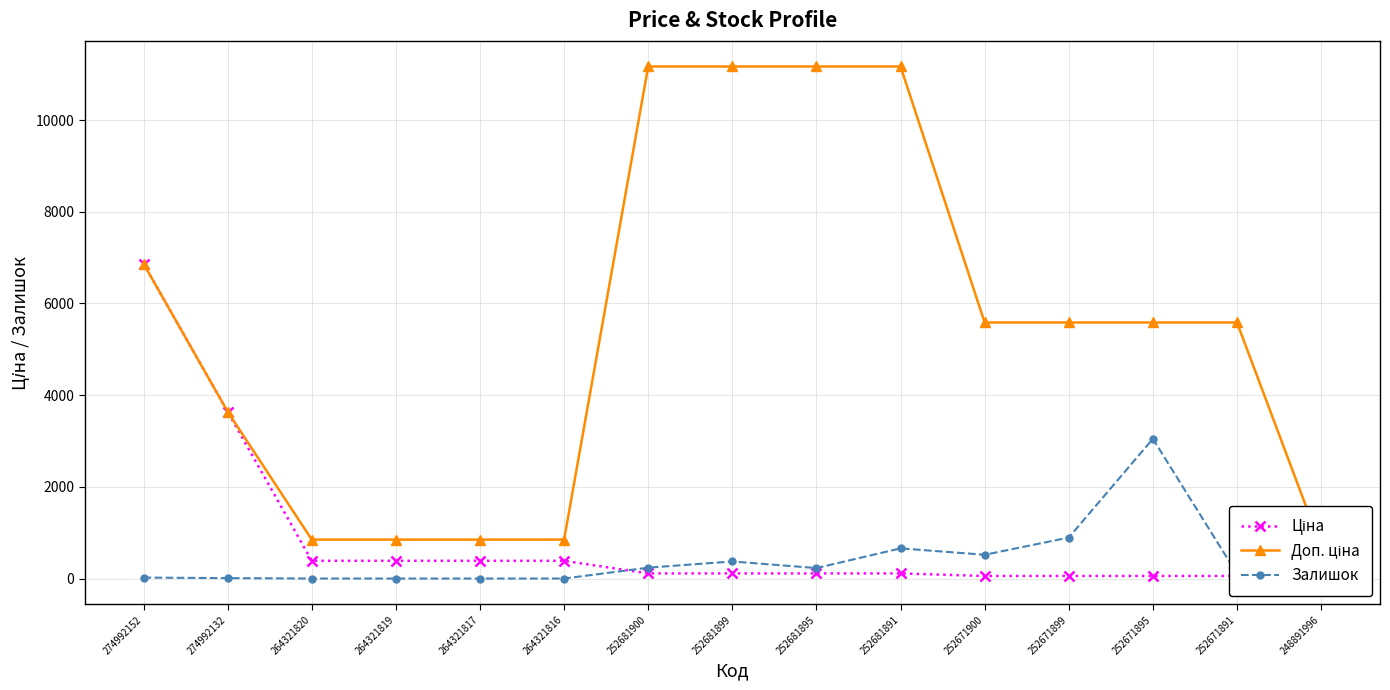

At which category does the chart reach its minimum across all series?

264321820